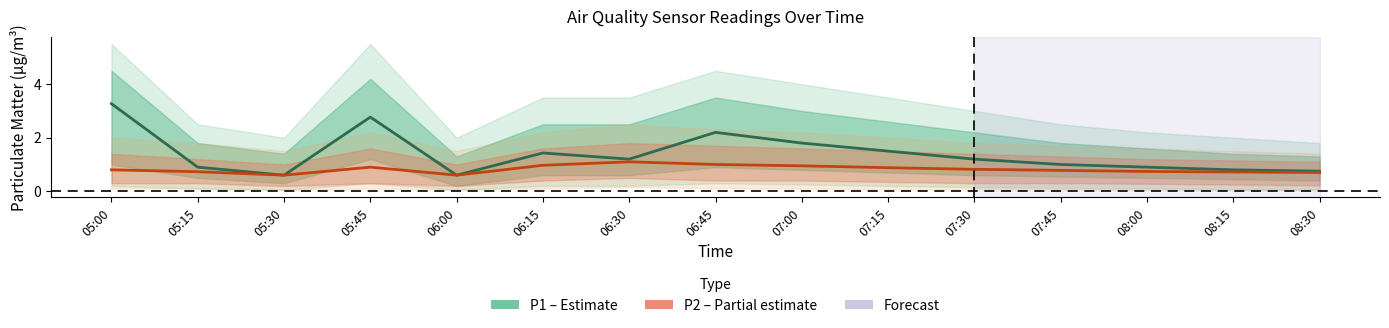

Where is the first local maximum for P2 (PM2.5)?

05:45